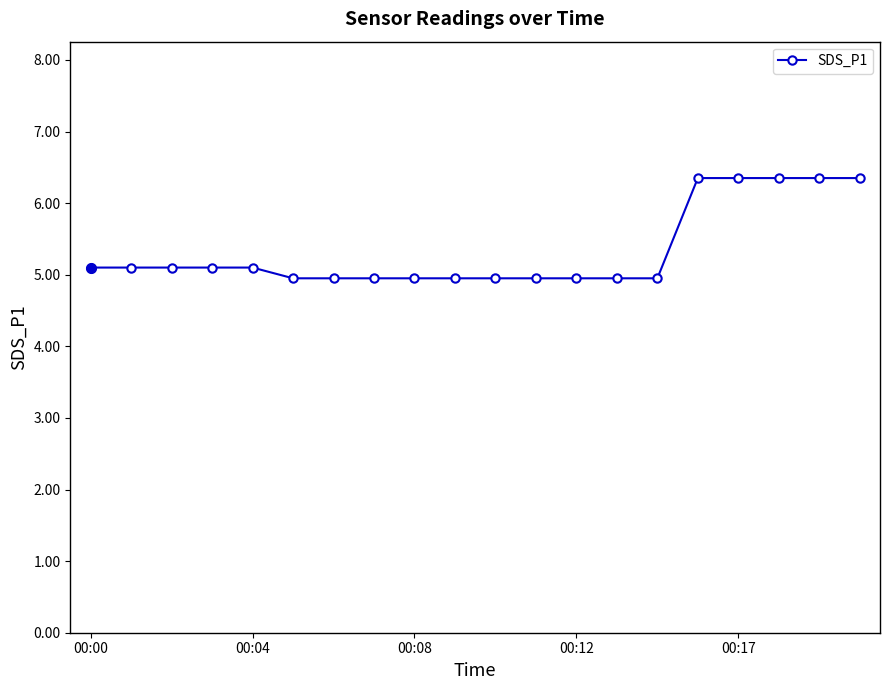

What is the sum of all values?

106.8